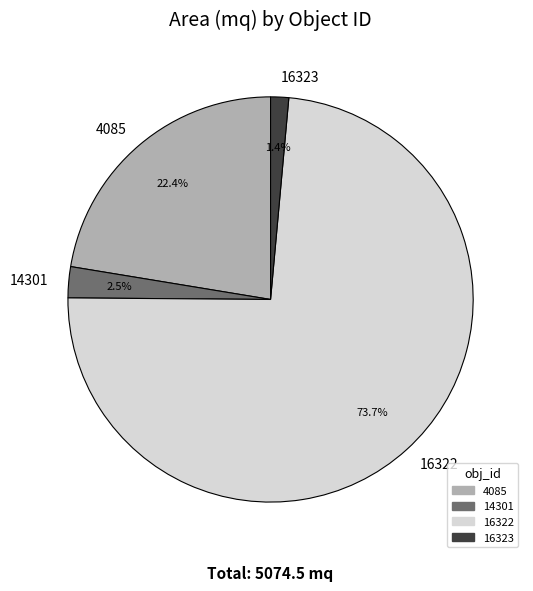

Combined, what portion of the pie is 16323 and 4085?

23.8%